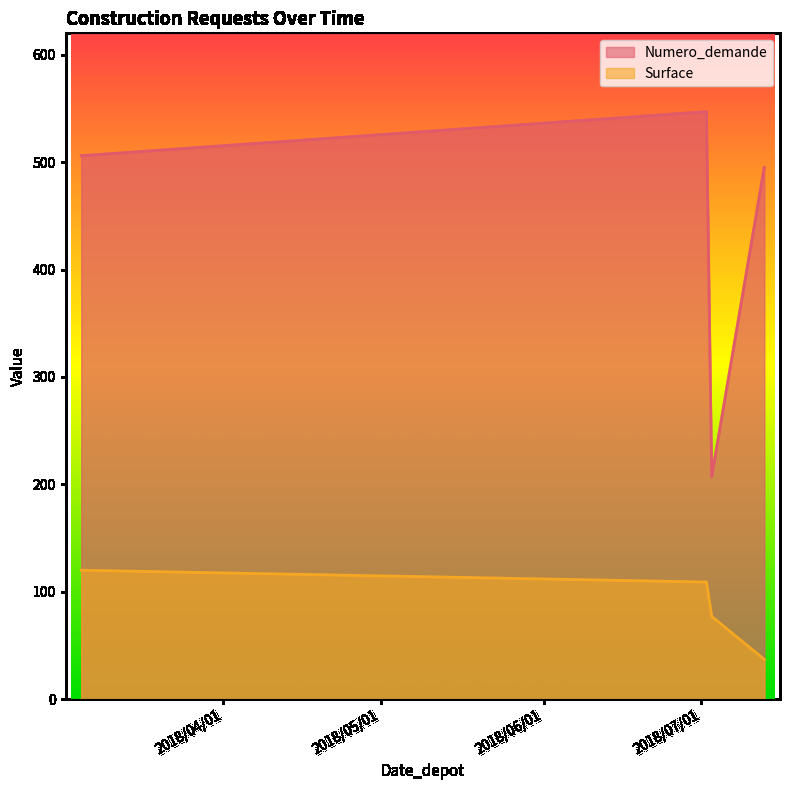

At which category is the sum across all series the highest?

2018/07/02